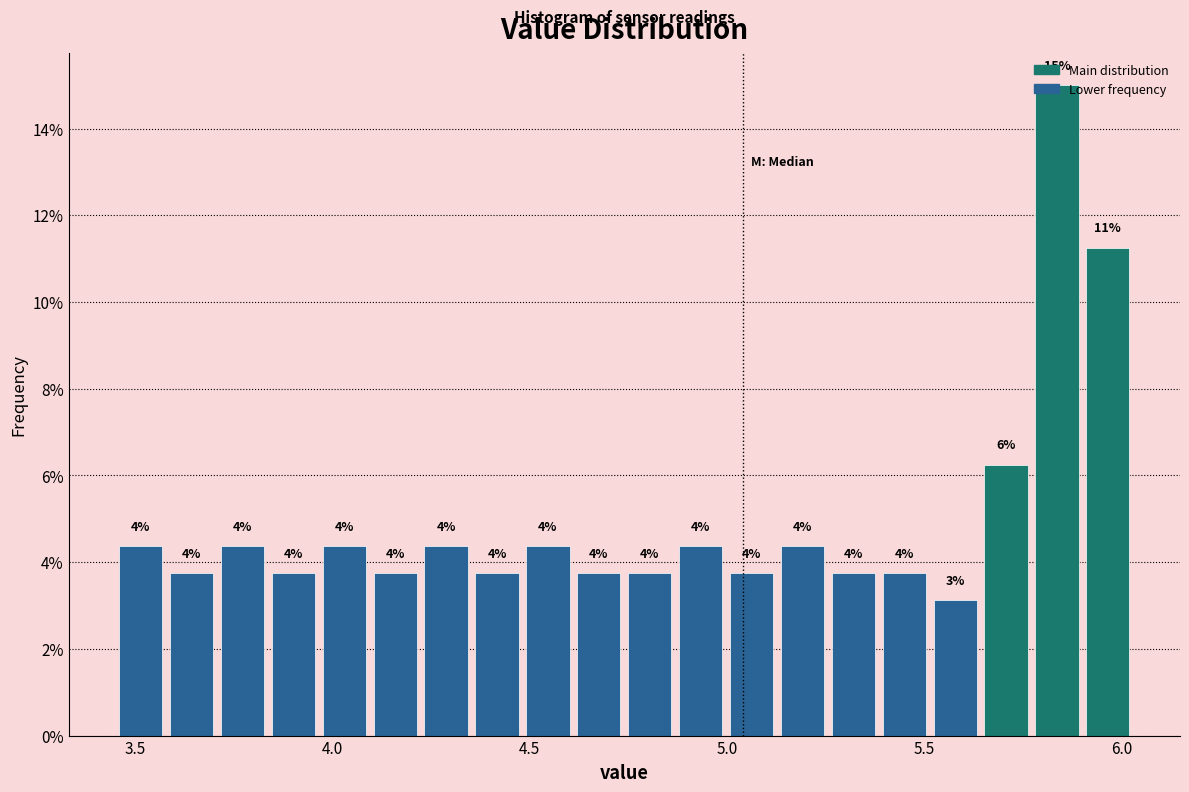

Around what value on the x-axis is the tallest bar? Give the approximate position of its centre, as read against the axis.

5.85